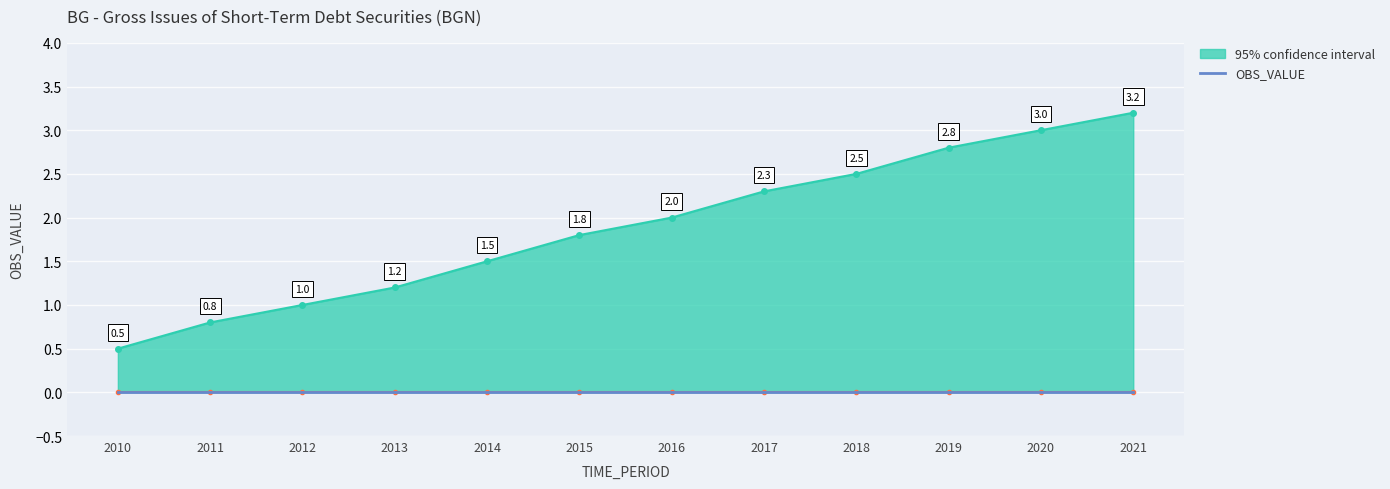

Is it true that upper_bound equals 2.3 at 2017?

True